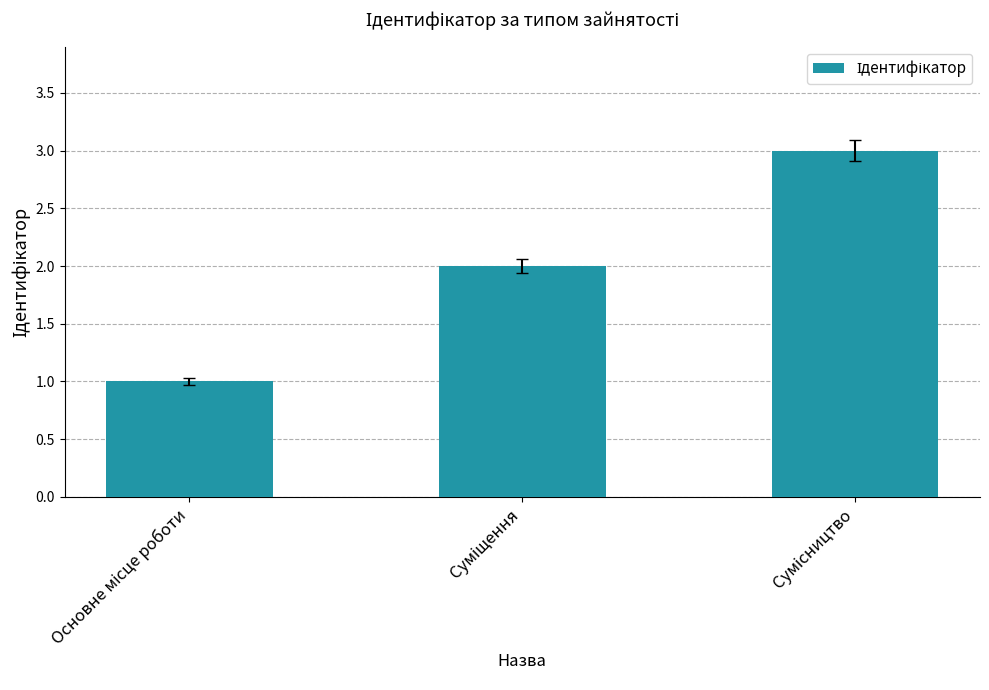

Reading left to right, transcribe all the data shown in this chart.

1	2	3